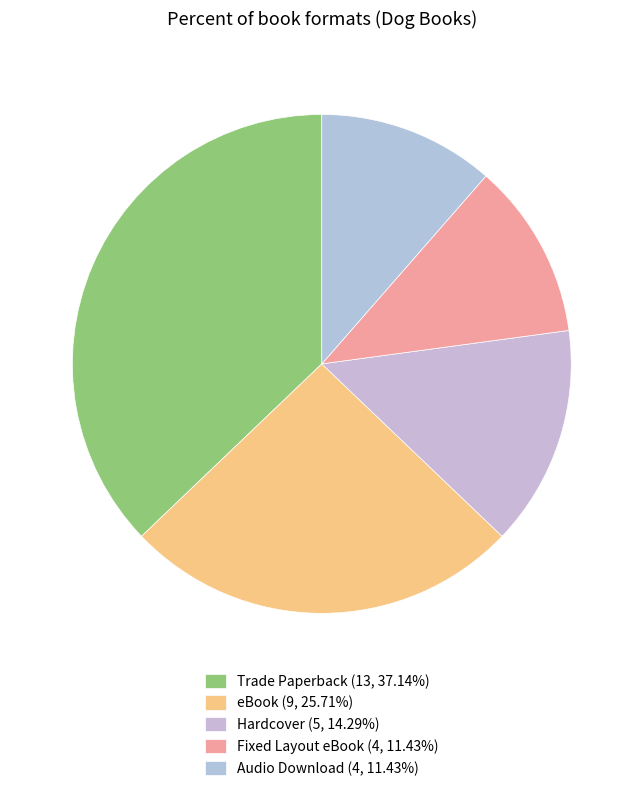

How many slices are in this pie chart?

5